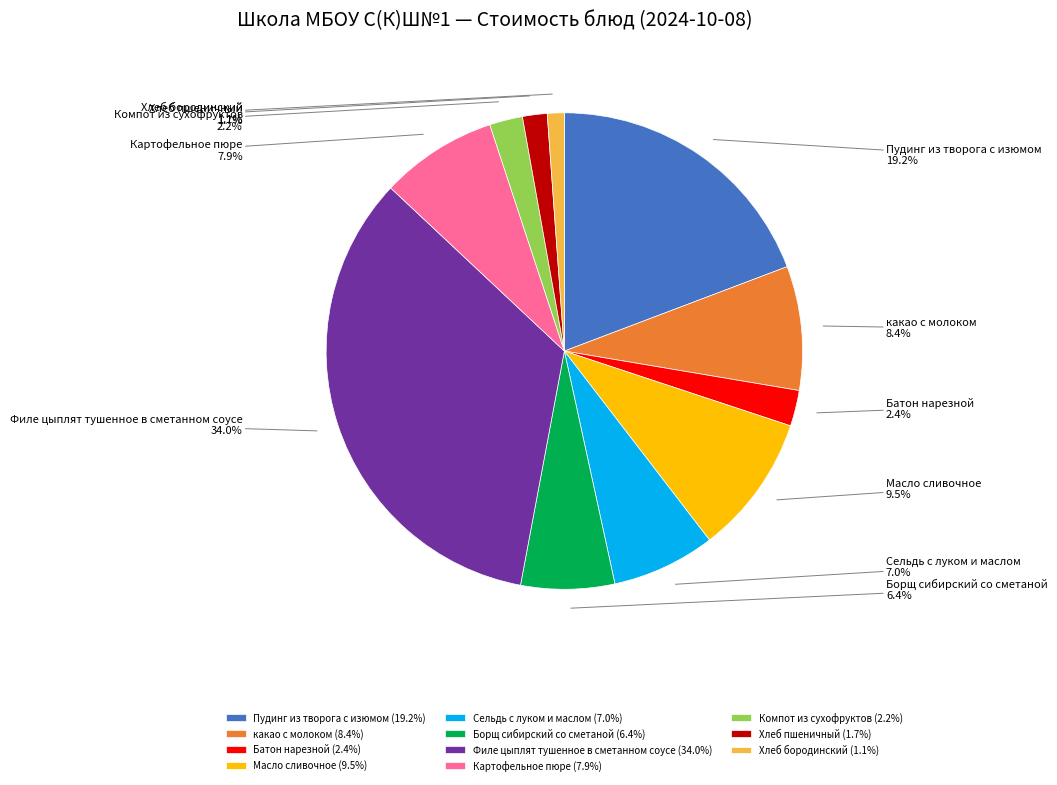

To the nearest percent, what portion does какао с молоком represent?

8%